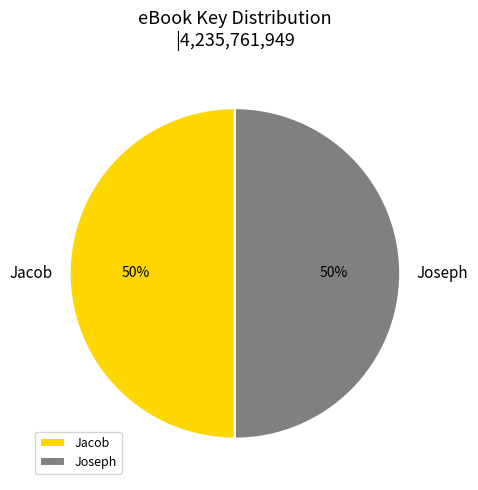

To the nearest percent, what is the combined percentage of Jacob and Joseph?

100%